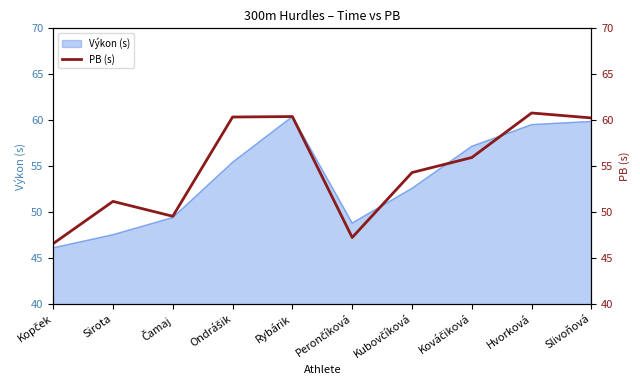

Read the Výkon (s) value at Rybárik.

60.4